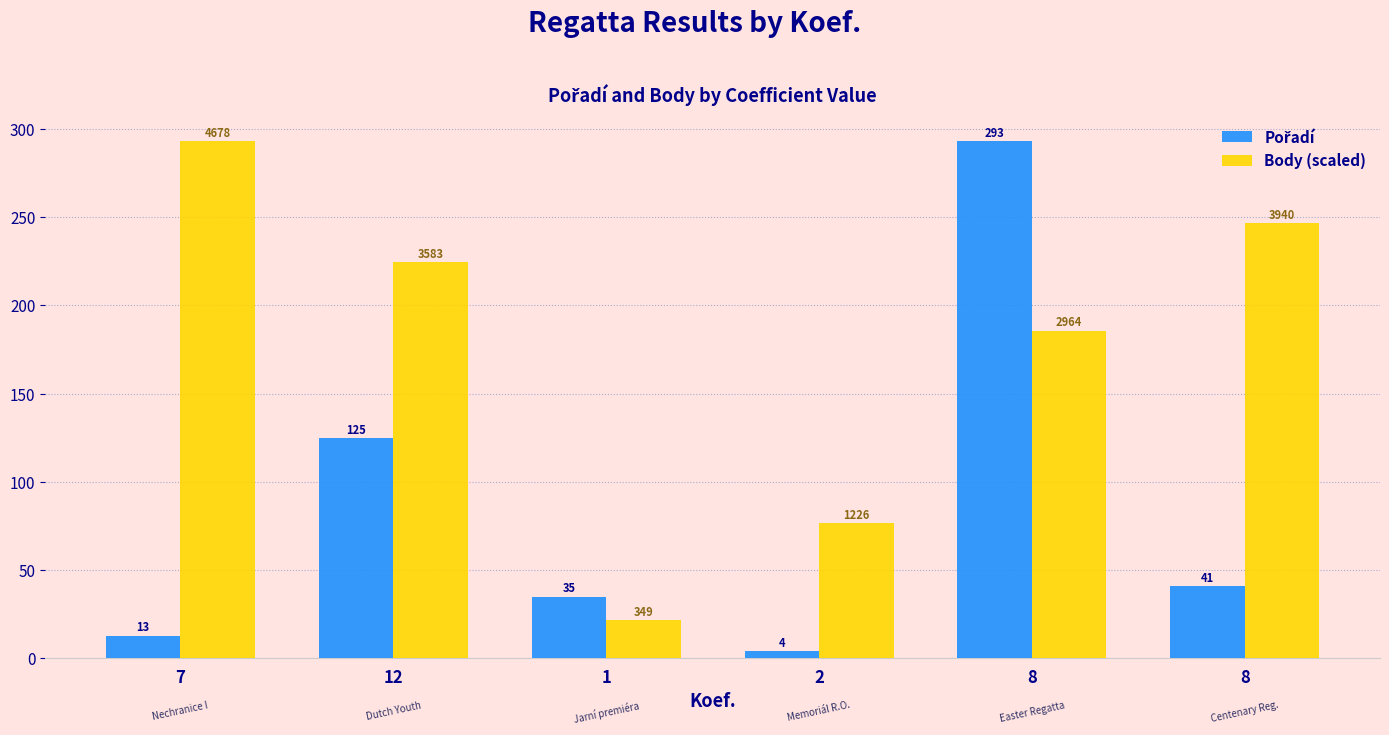

Are the bars grouped side by side (vs. stacked)?

Yes